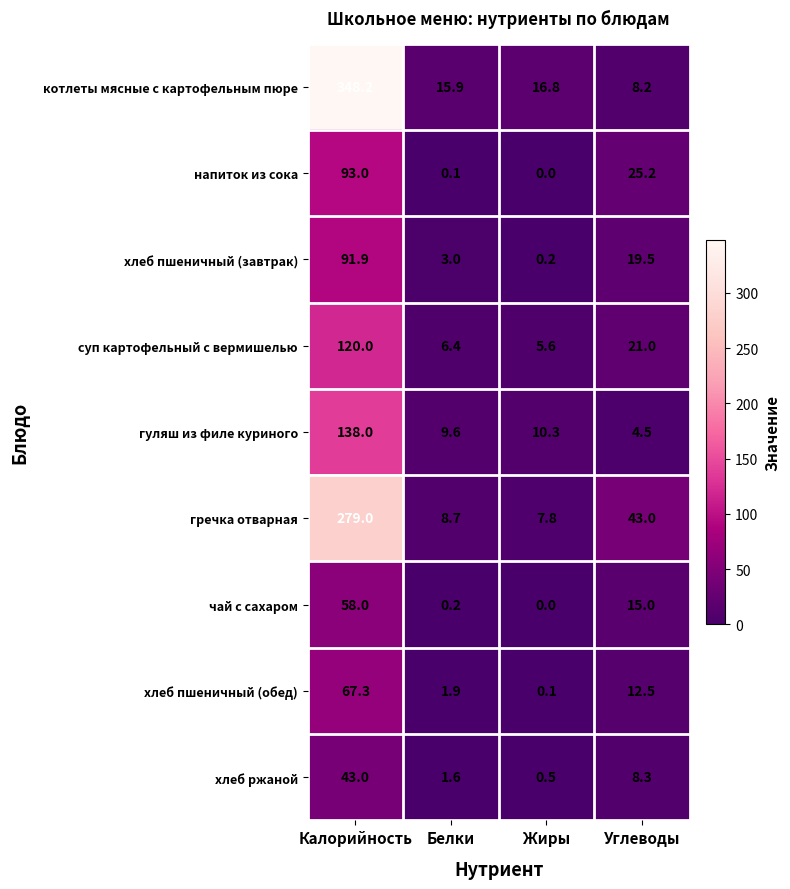

How many values in the котлеты мясные с картофельным пюре series exceed 16?

2